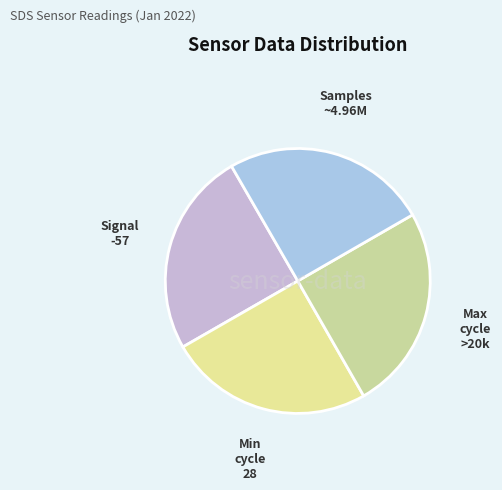

How many slices are in this pie chart?

4